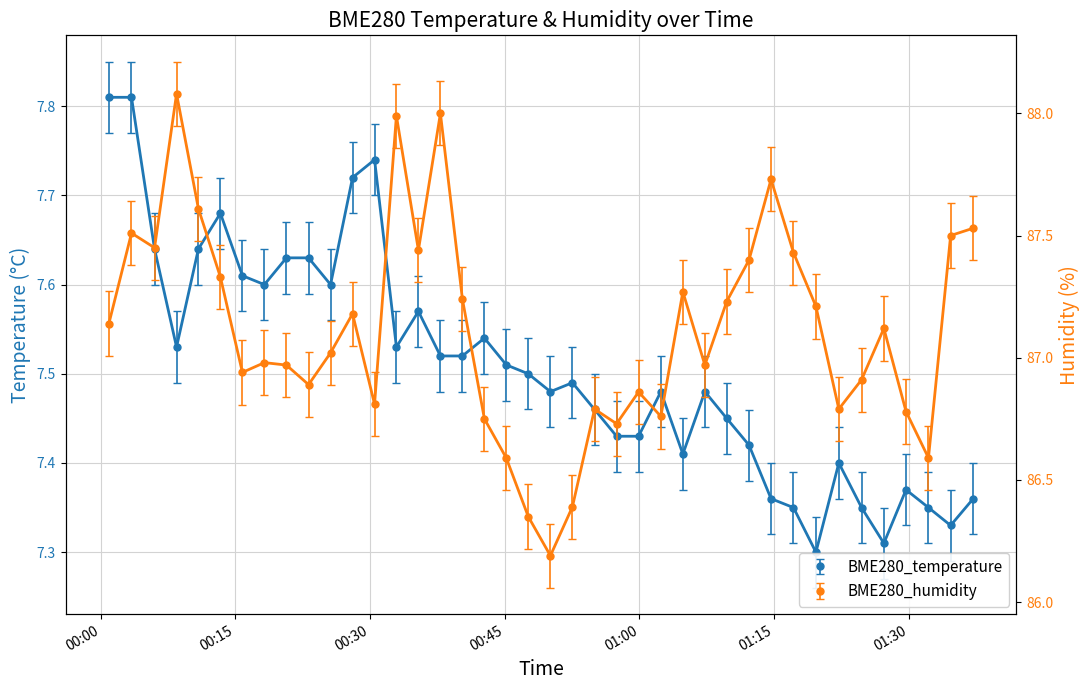

How many values in the BME280_humidity (line) series are below 87?

19